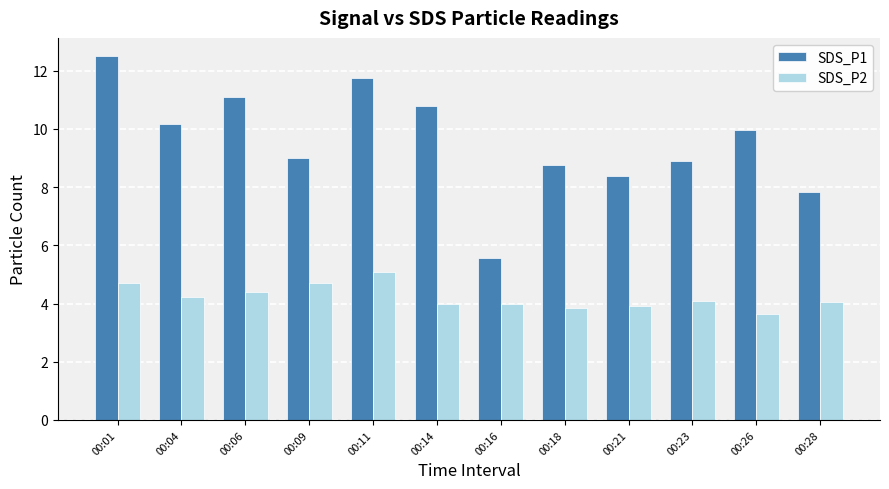

Between 00:01 and 00:28, which series saw the biggest shift?

SDS_P1